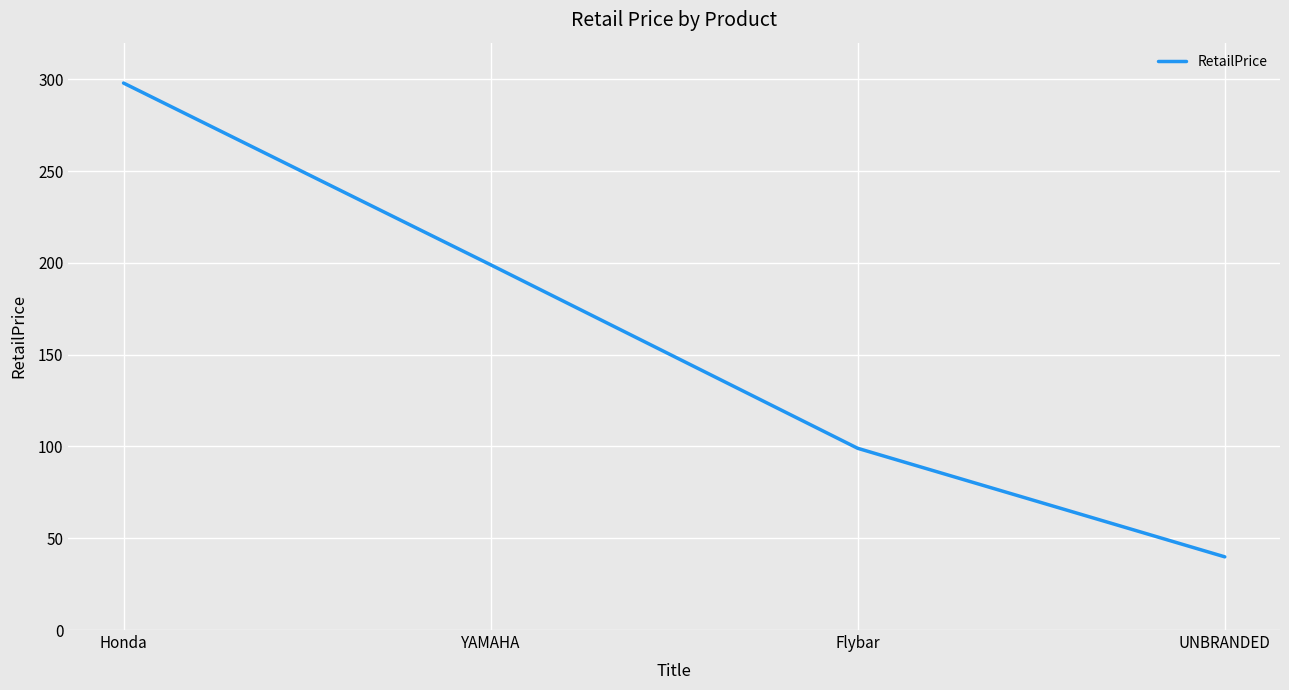

List the labels in order of value, smallest first.

UNBRANDED, Flybar, YAMAHA, Honda